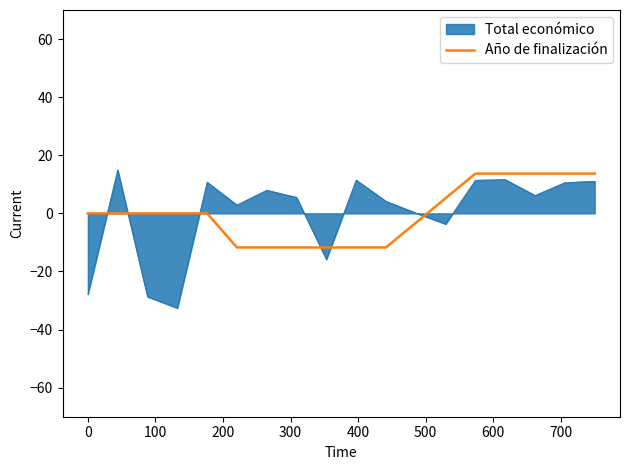

What is the difference between the maximum and minimum values in the Año de finalización series?

25.4